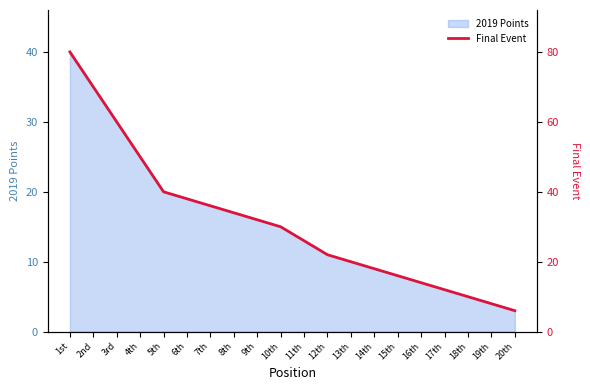

What is the approximate value at 8th, to the nearest 5?

35